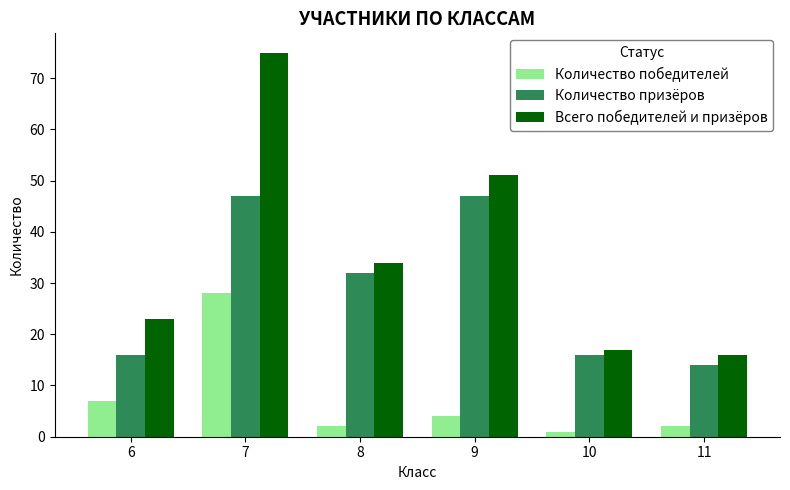

What is the value of the Количество призёров bar at the 3rd from the left?

32